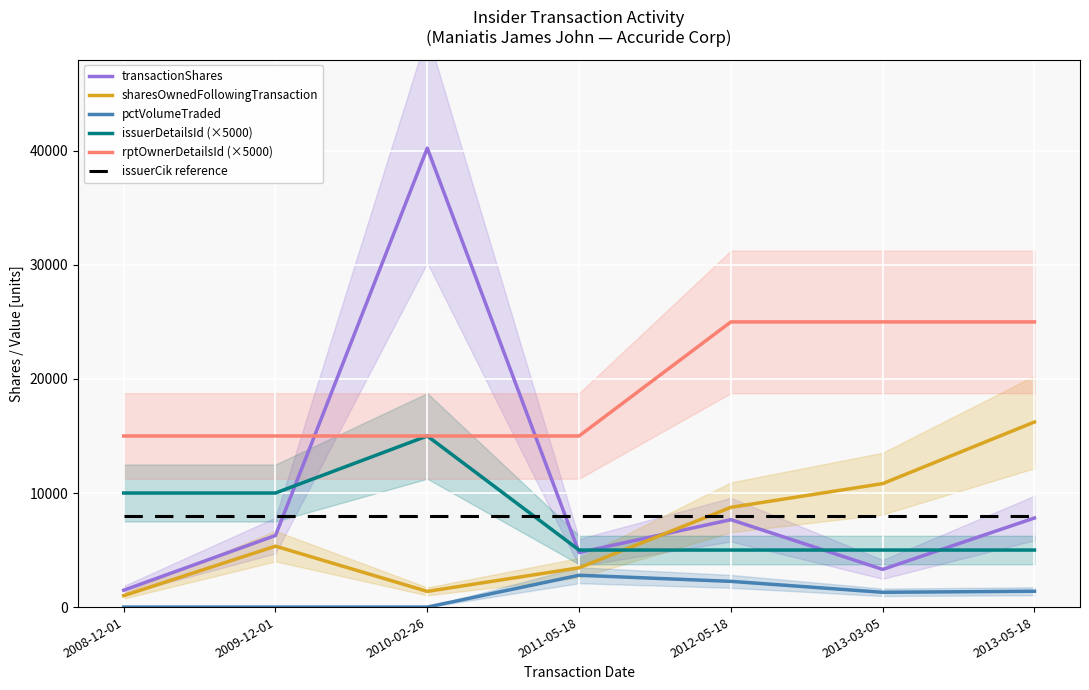

Rank the series by their maximum value, from highest to lowest.

transactionShares, rptOwnerDetailsId (×5000), sharesOwnedFollowingTransaction, issuerDetailsId (×5000), issuerCik reference, pctVolumeTraded